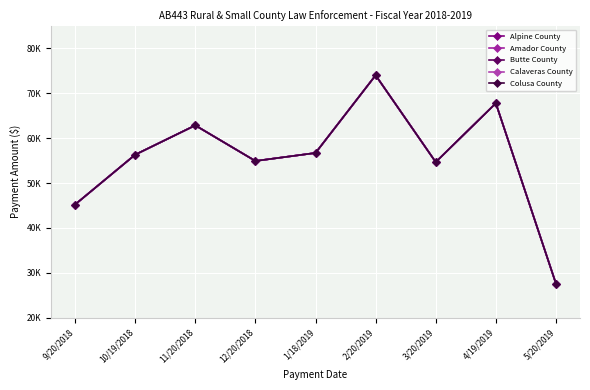

Does the chart have visible grid lines?

Yes